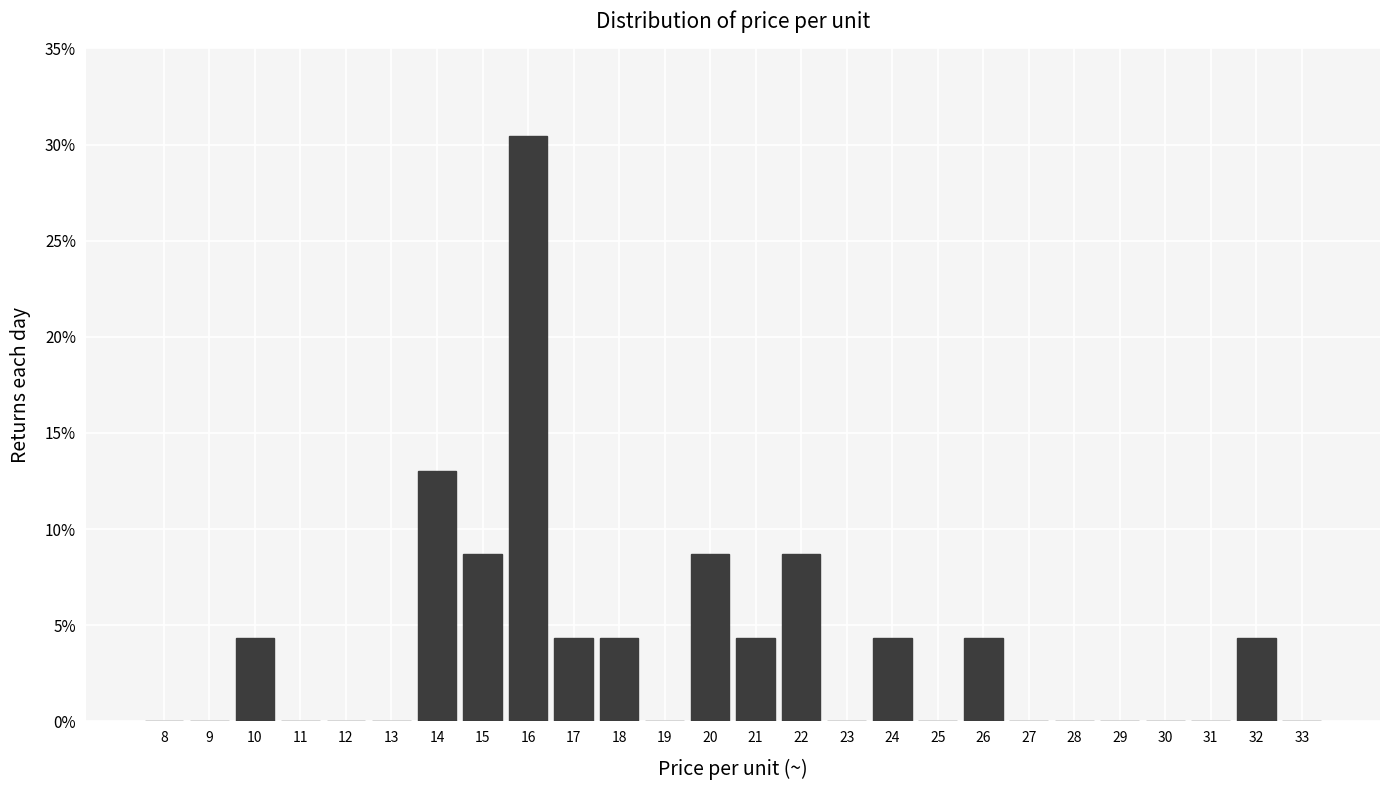

Are the bars horizontal?

No